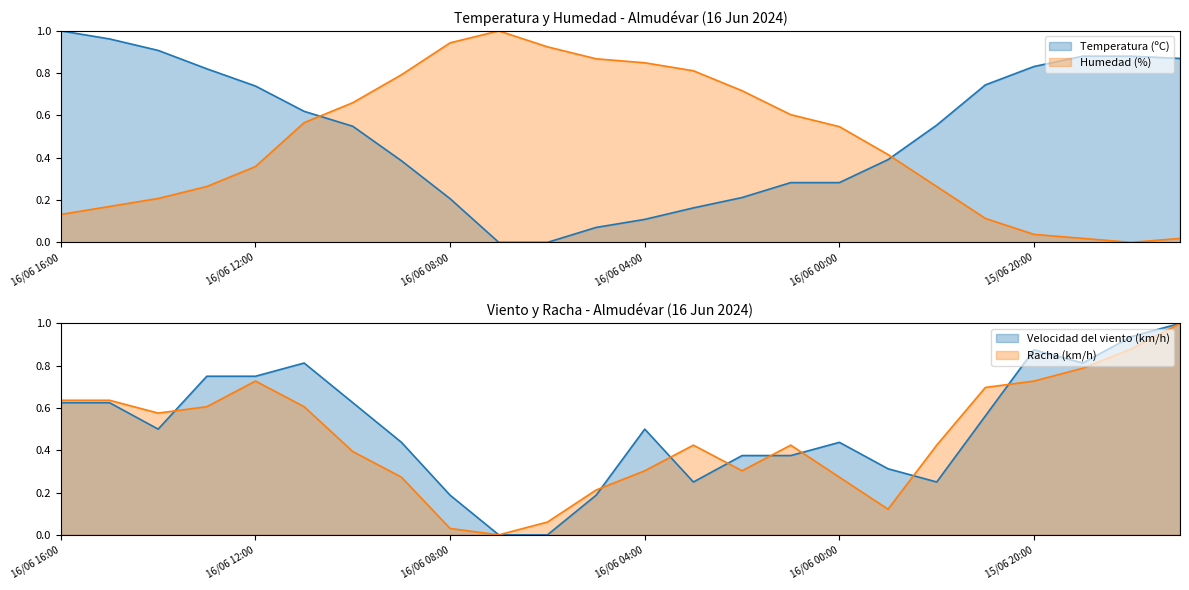

Is it true that Velocidad del viento (km/h) equals 0.4 at 16/06 01:00?

True